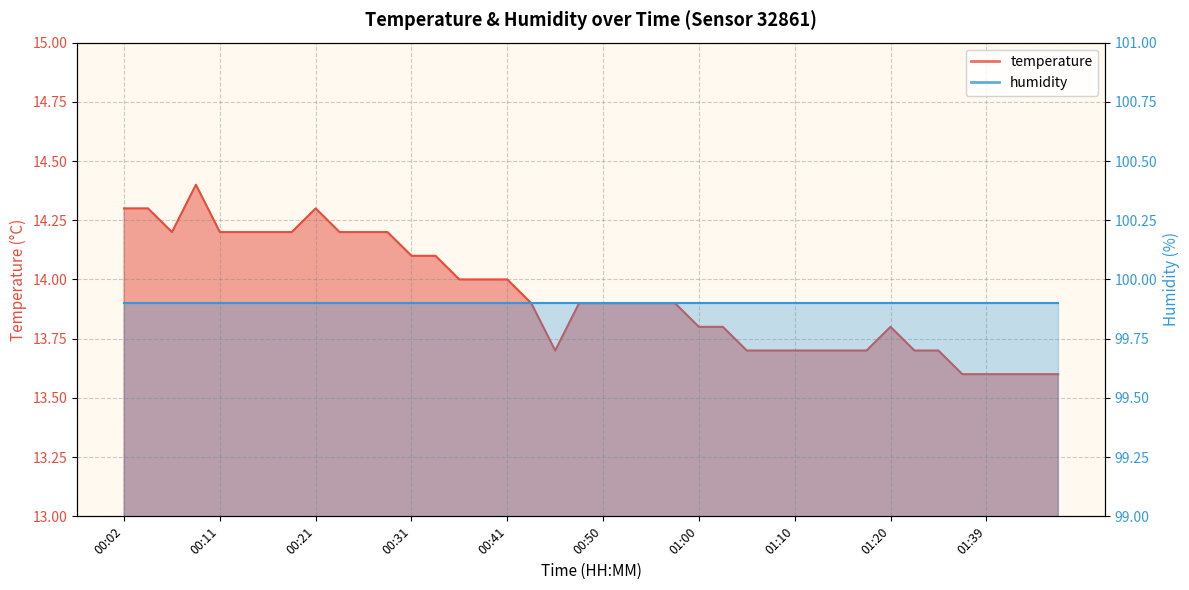

What is the difference between the values at 00:11 and 00:53?

0.3